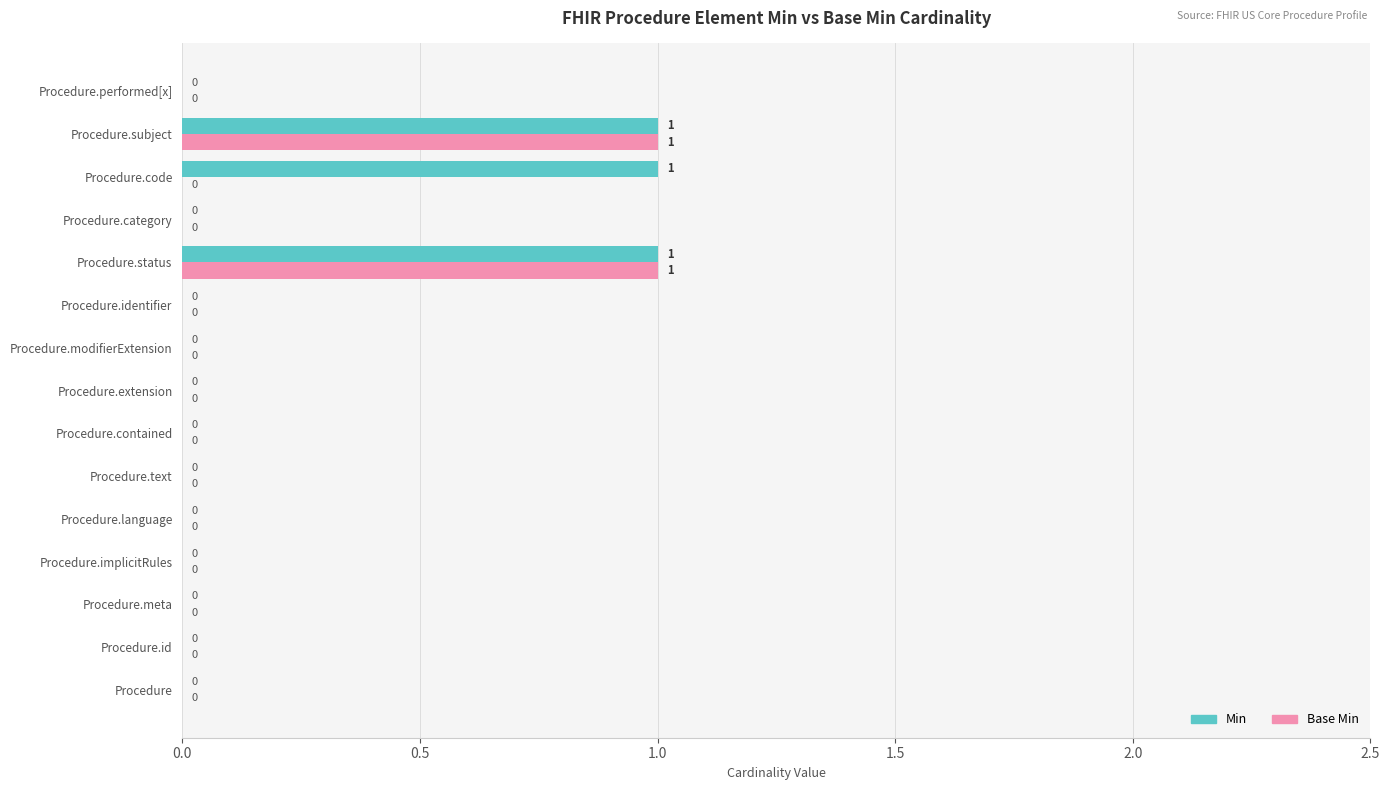

How many Base Min values are between 0 and 1?

15